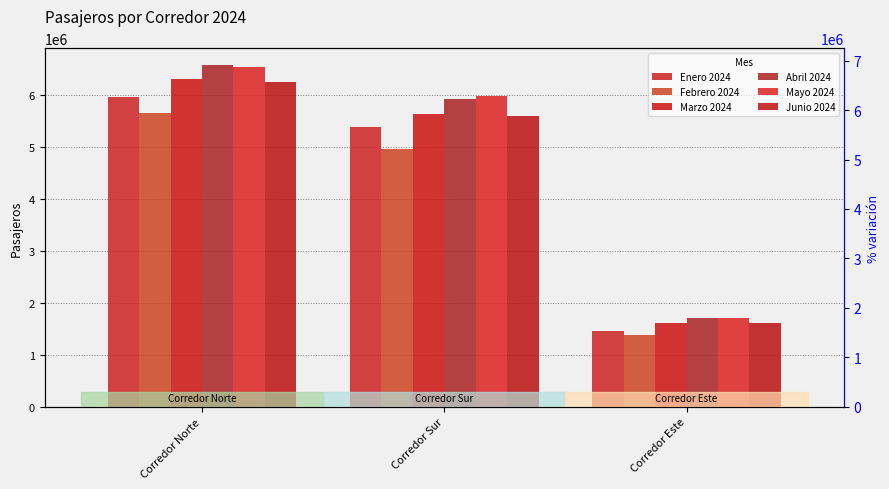

Which category has the lowest value in the Junio 2024 series?

Corredor Este